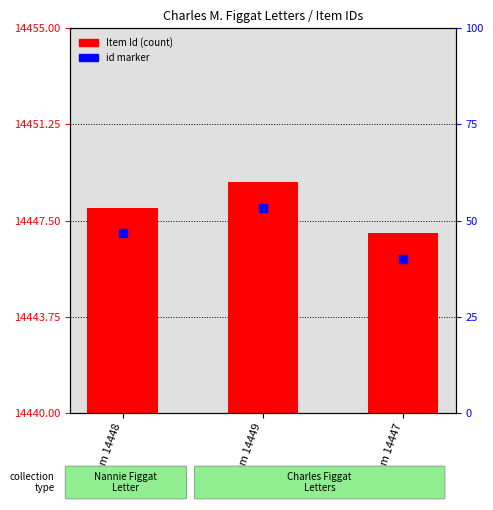

What position from the right is Item 14448?

3